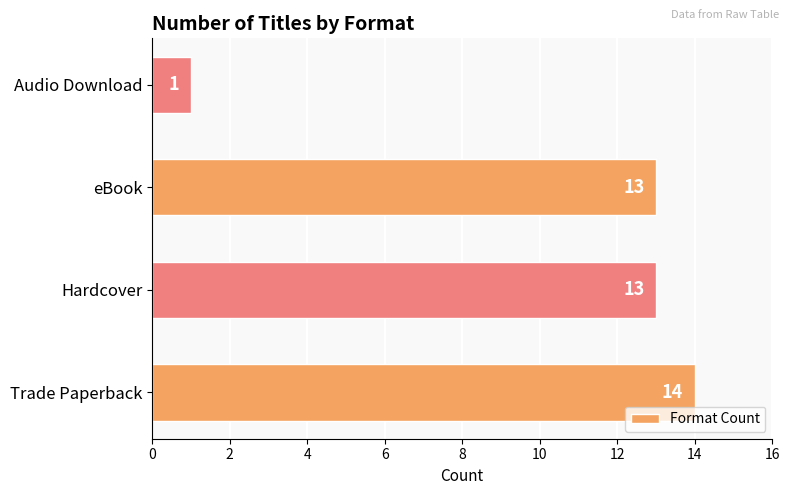

True or false: the data shows 8 at eBook.

False